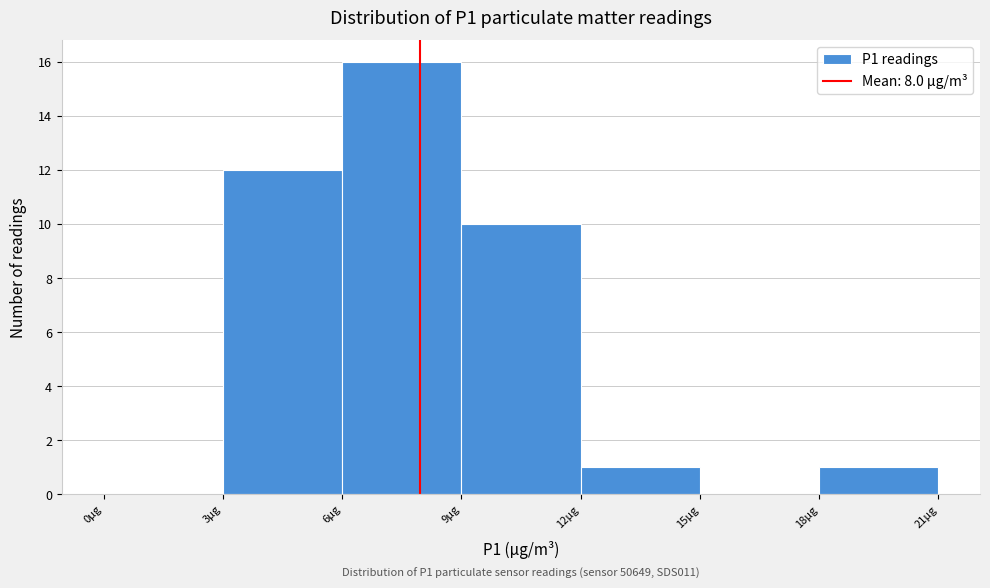

Which range on the x-axis has the tallest bar?

6 to 9